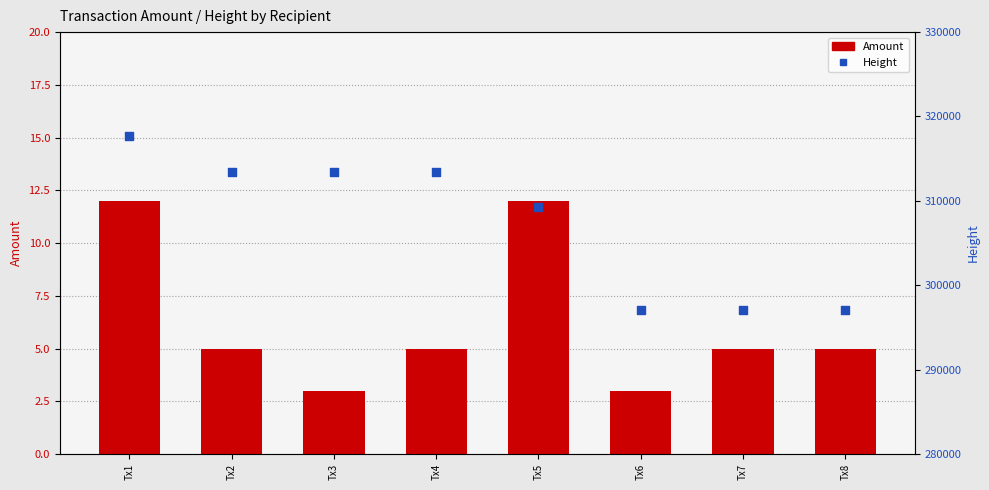

Which series has the largest total across all categories?

Height